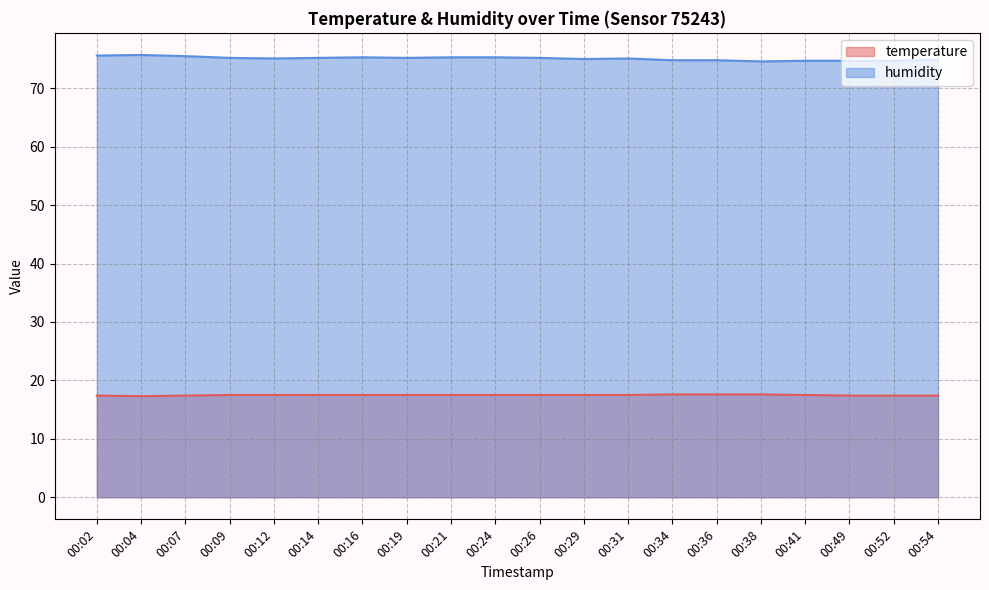

What is the total value across all series at 00:36?

92.4